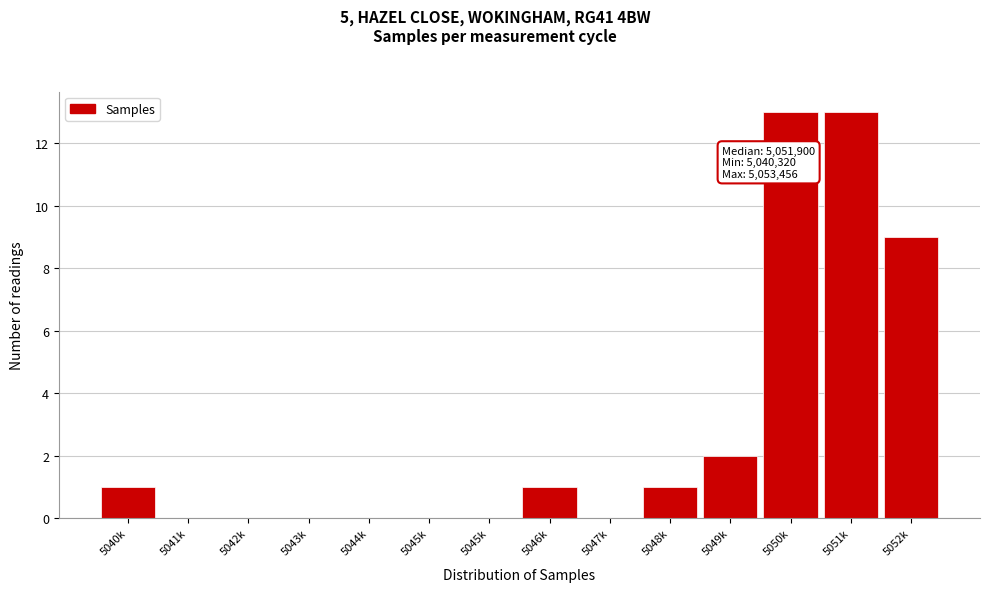

How many categories are shown in the chart?

14